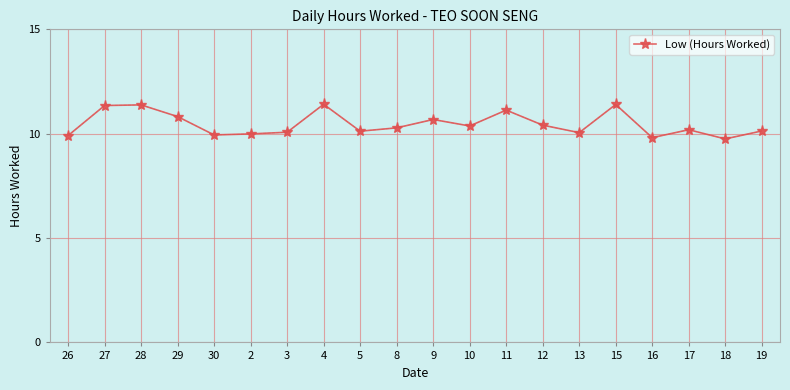

What is the label of the 13th point from the right?

4